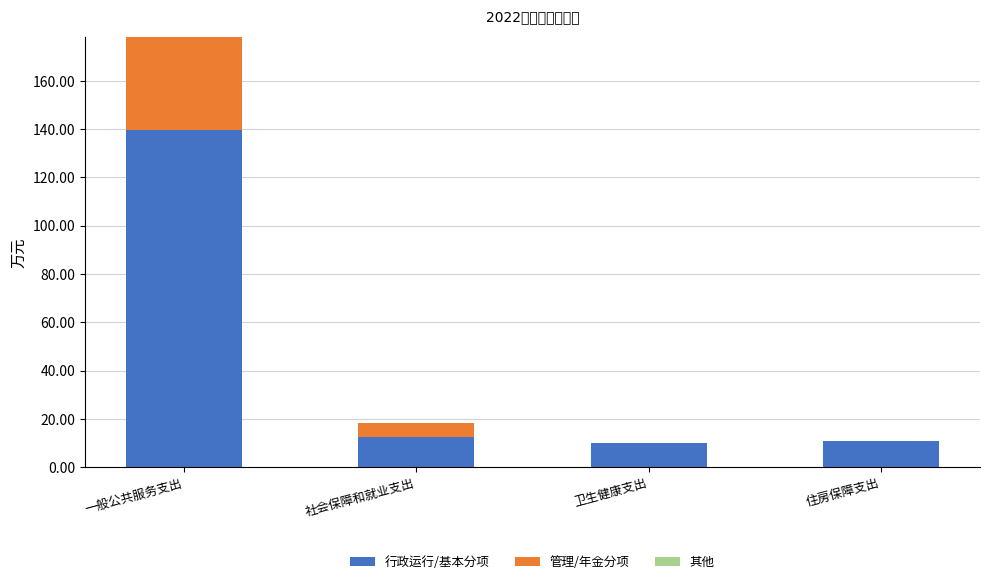

Are the bars grouped side by side (vs. stacked)?

No